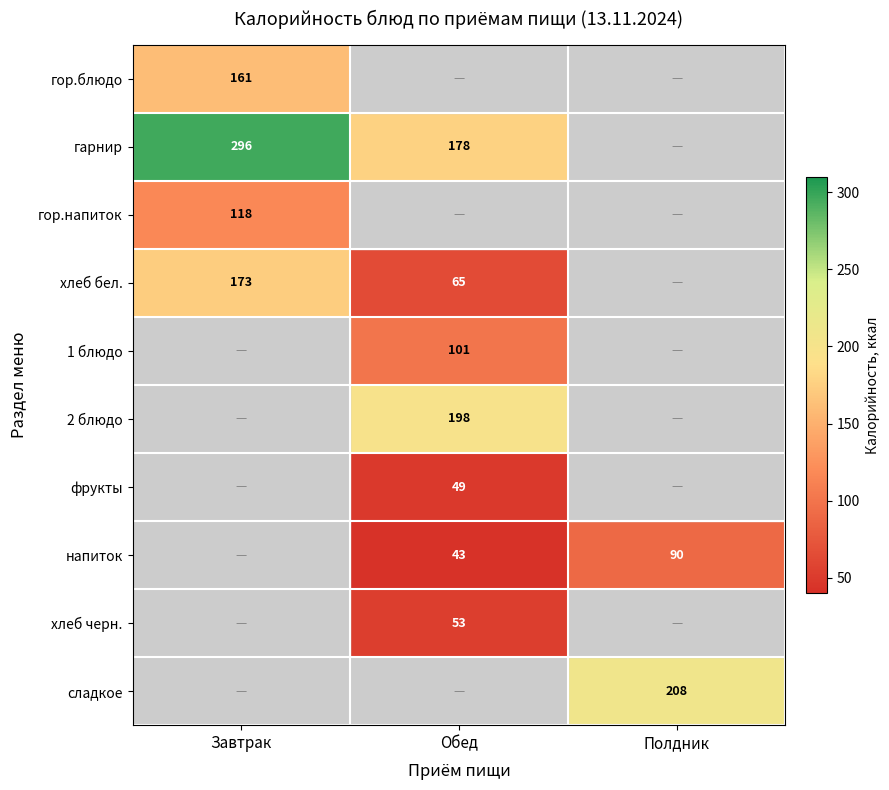

At which category does the chart reach its minimum across all series?

Обед